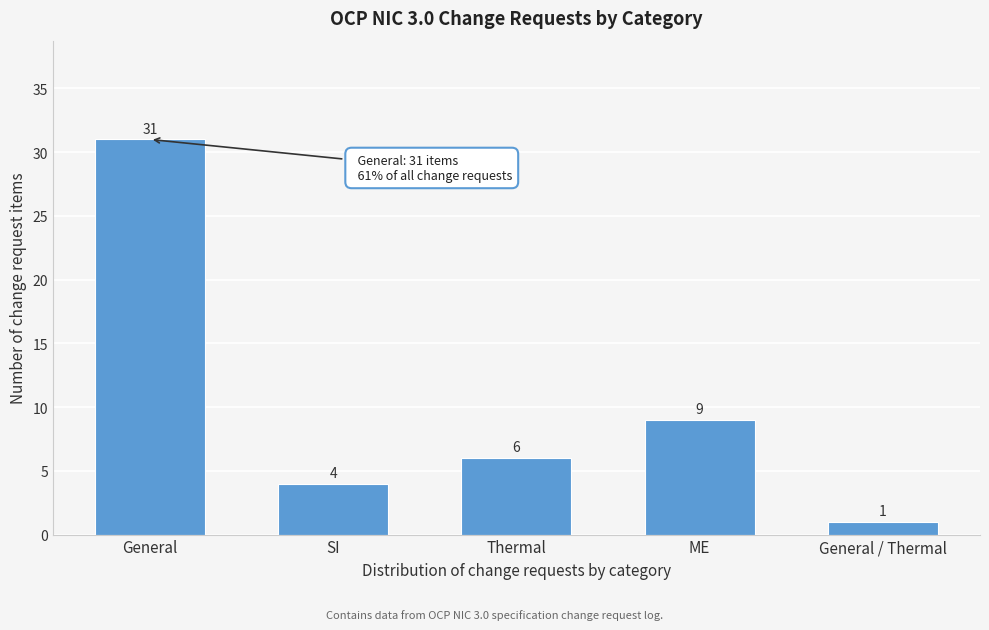

Reading right to left, what are all the values shown in this chart?

1	9	6	4	31